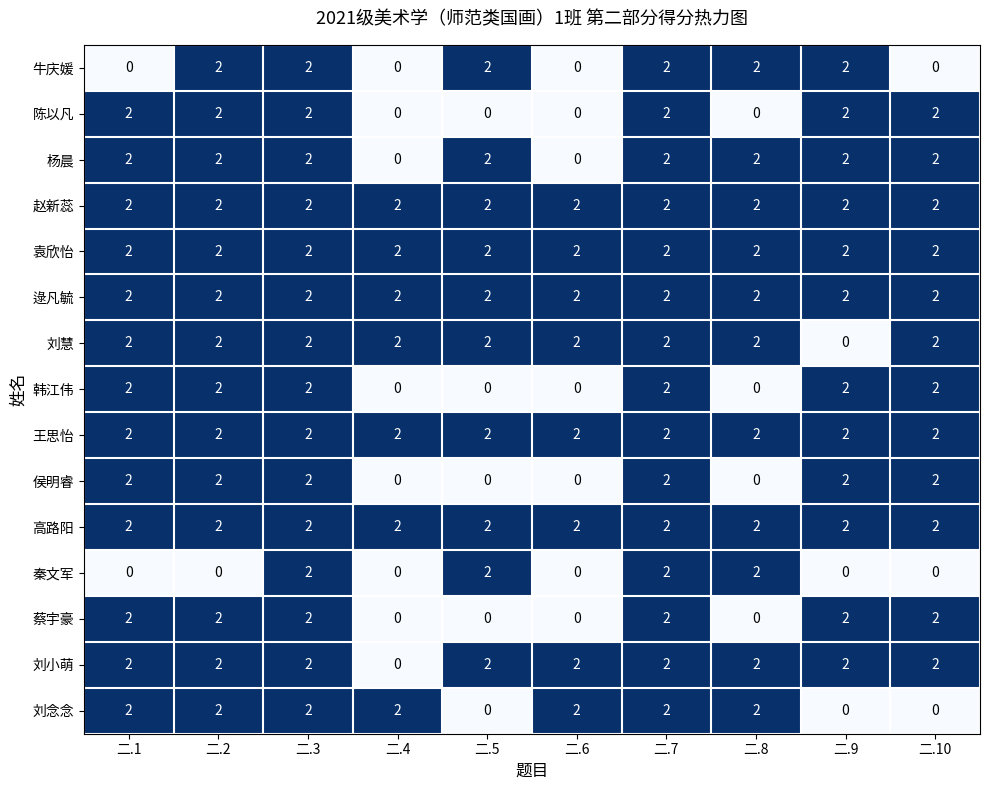

What is the spread (max minus min) of values at 二.1?

2